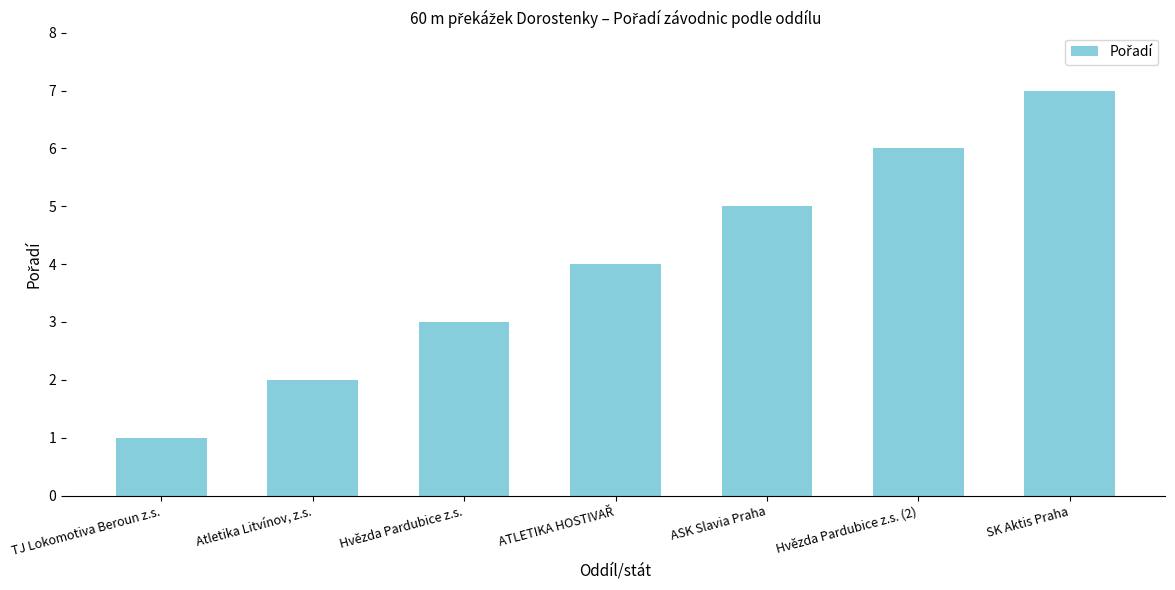

What is the change in value from TJ Lokomotiva Beroun z.s. to Hvězda Pardubice z.s. (2)?

+5